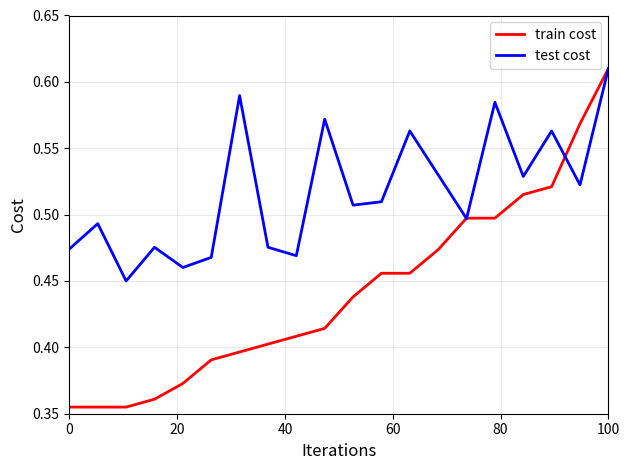

Which series has the largest range (max minus min)?

train cost